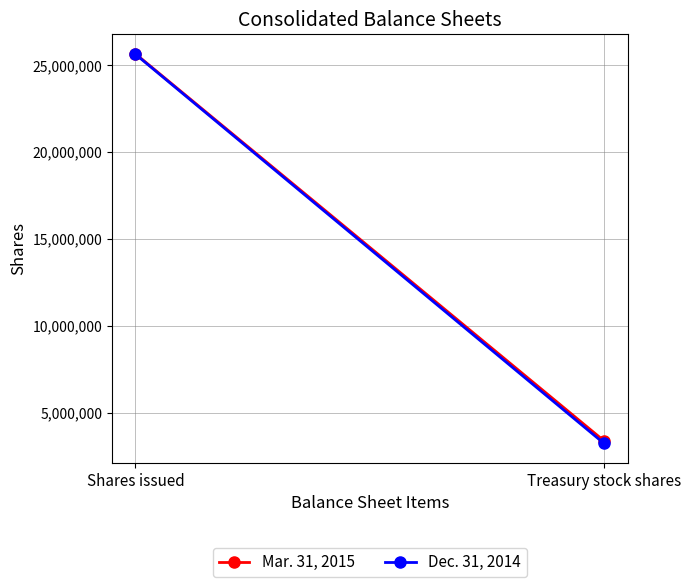

Rank the series by their maximum value, from lowest to highest.

Dec. 31, 2014, Mar. 31, 2015